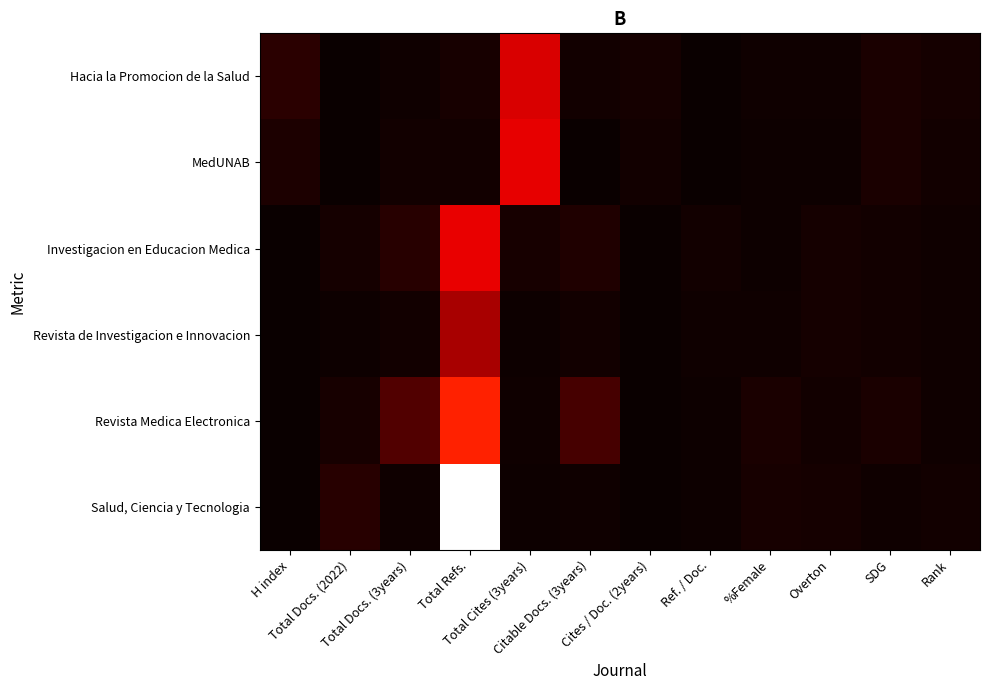

Reading left to right, list all the values displayed in this chart.

Hacia la Promocion de la Salud: H index=178	Total Docs. (2022)=6	Total Docs. (3years)=33	Total Refs.=75	Total Cites (3years)=1151	Citable Docs. (3years)=53	Cites / Doc. (2years)=61	Ref. / Doc.=0	%Female=42	Overton=34	SDG=88	Rank=69
MedUNAB: H index=112	Total Docs. (2022)=3	Total Docs. (3years)=47	Total Refs.=56	Total Cites (3years)=1220	Citable Docs. (3years)=11	Cites / Doc. (2years)=47	Ref. / Doc.=0	%Female=18	Overton=25	SDG=96	Rank=51
Investigacion en Educacion Medica: H index=8	Total Docs. (2022)=60	Total Docs. (3years)=166	Total Refs.=1237	Total Cites (3years)=86	Citable Docs. (3years)=122	Cites / Doc. (2years)=0	Ref. / Doc.=48	%Female=20	Overton=62	SDG=44	Rank=39
Revista de Investigacion e Innovacion: H index=3	Total Docs. (2022)=24	Total Docs. (3years)=57	Total Refs.=879	Total Cites (3years)=16	Citable Docs. (3years)=52	Cites / Doc. (2years)=0	Ref. / Doc.=34	%Female=36	Overton=63	SDG=57	Rank=33
Revista Medica Electronica: H index=4	Total Docs. (2022)=82	Total Docs. (3years)=403	Total Refs.=1550	Total Cites (3years)=35	Citable Docs. (3years)=348	Cites / Doc. (2years)=0	Ref. / Doc.=18	%Female=90	Overton=51	SDG=98	Rank=31
Salud, Ciencia y Tecnologia: H index=12	Total Docs. (2022)=171	Total Docs. (3years)=35	Total Refs.=3717	Total Cites (3years)=18	Citable Docs. (3years)=33	Cites / Doc. (2years)=0	Ref. / Doc.=21	%Female=74	Overton=66	SDG=37	Rank=57